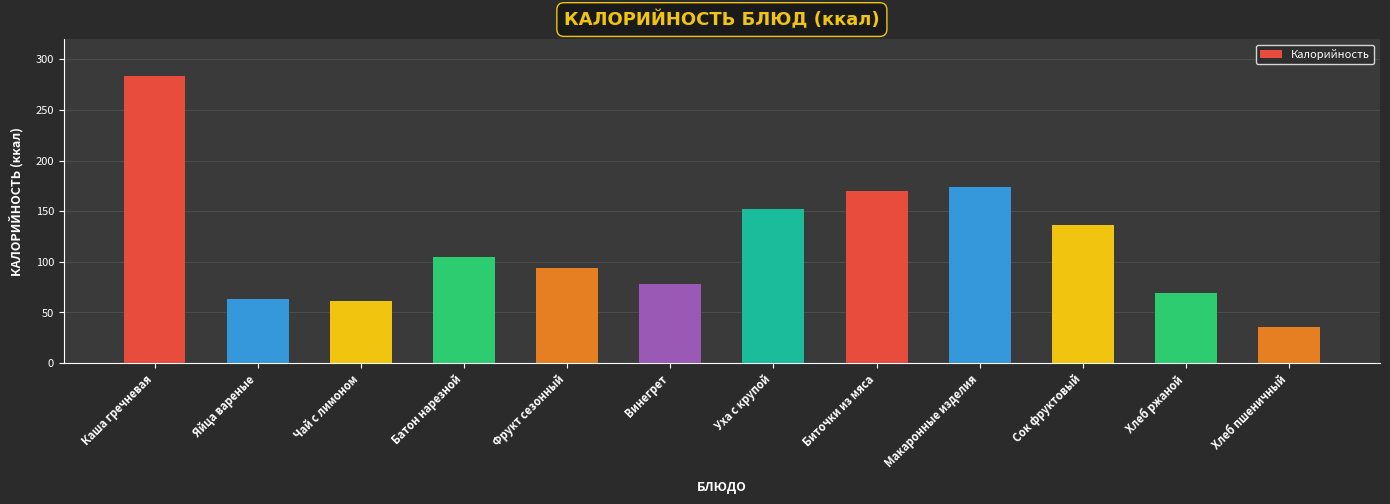

Is it true that the value at Батон нарезной is 51.8?

False